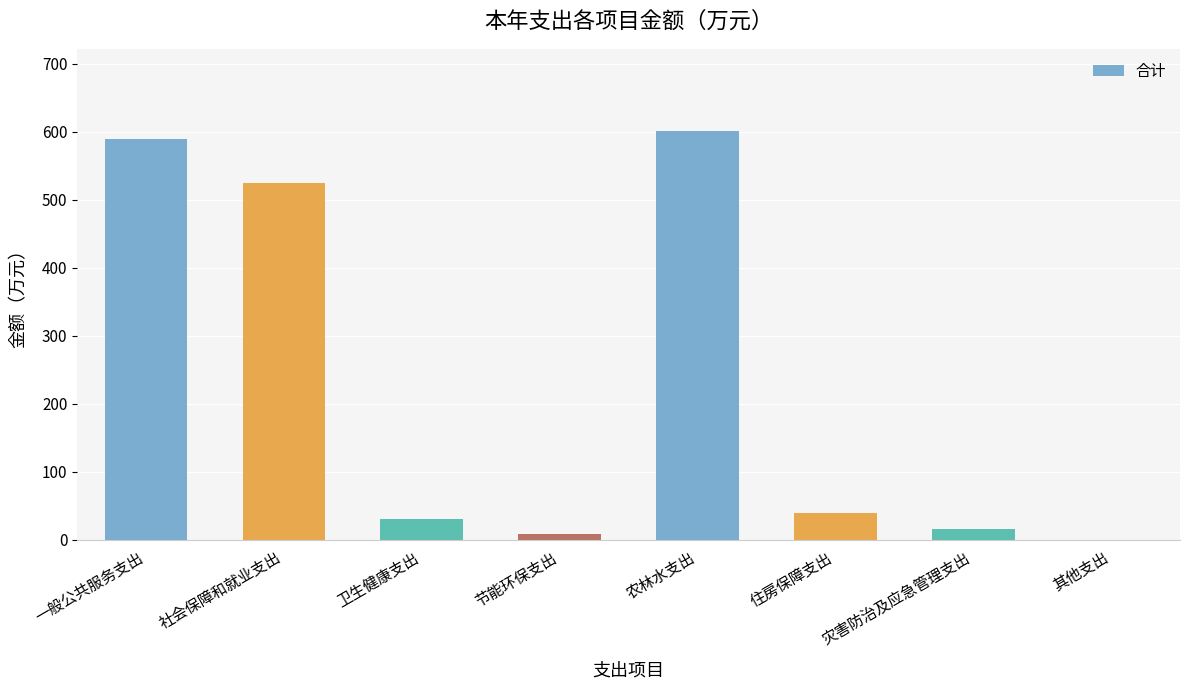

What is the sum of the values at 住房保障支出 and 其他支出?

38.9